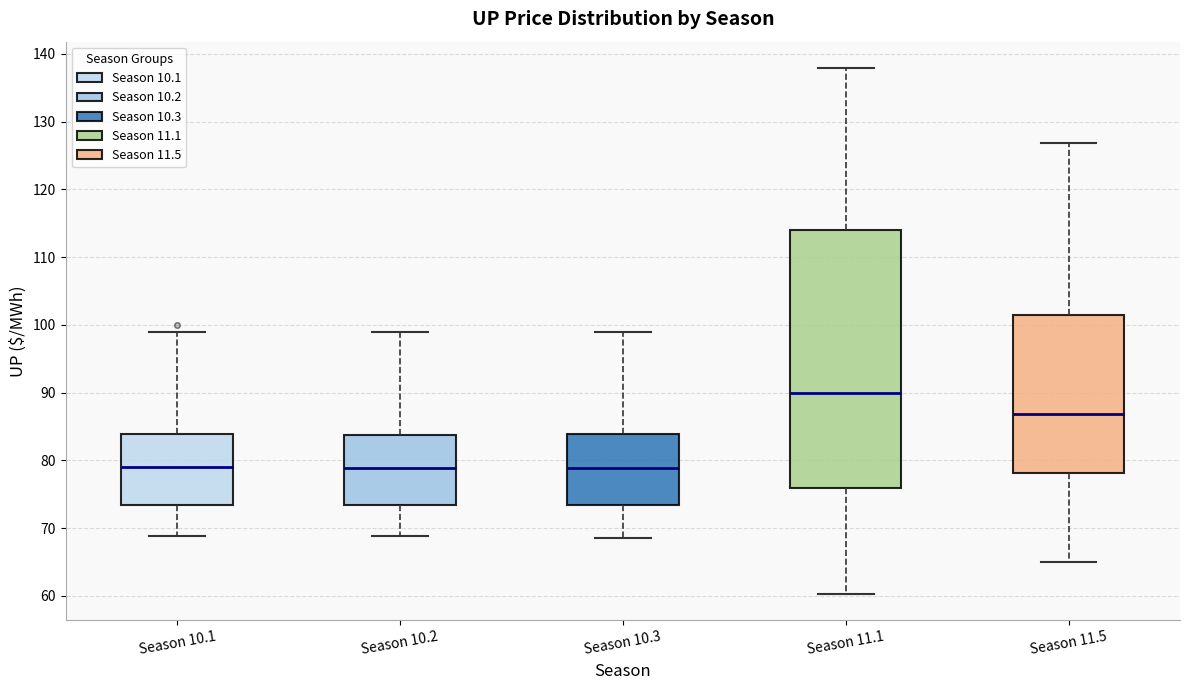

Reading left to right, transcribe this box plot: for each box, give where its median line is, the range the box spans, and where its two whiskers end, as read against the y-axis. The values are not printed on the chart, so give them approximately, as read against the axis.

Season 10.1: median 79, box 73 to 84, whiskers 69 to 99
Season 10.2: median 79, box 73 to 84, whiskers 69 to 99
Season 10.3: median 79, box 73 to 84, whiskers 69 to 99
Season 11.1: median 90, box 76 to 114, whiskers 60 to 138
Season 11.5: median 87, box 78 to 101, whiskers 65 to 127